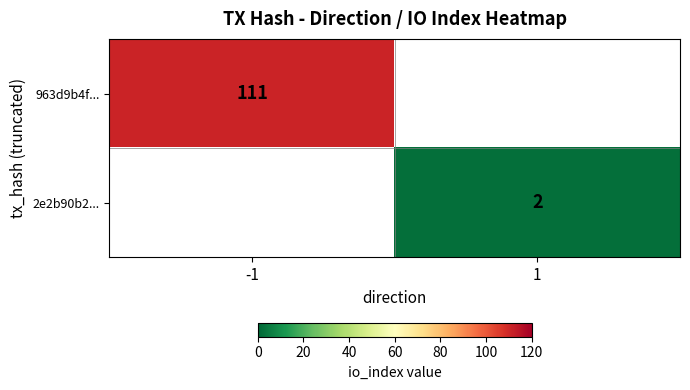

Count the number of categories in the chart.

2